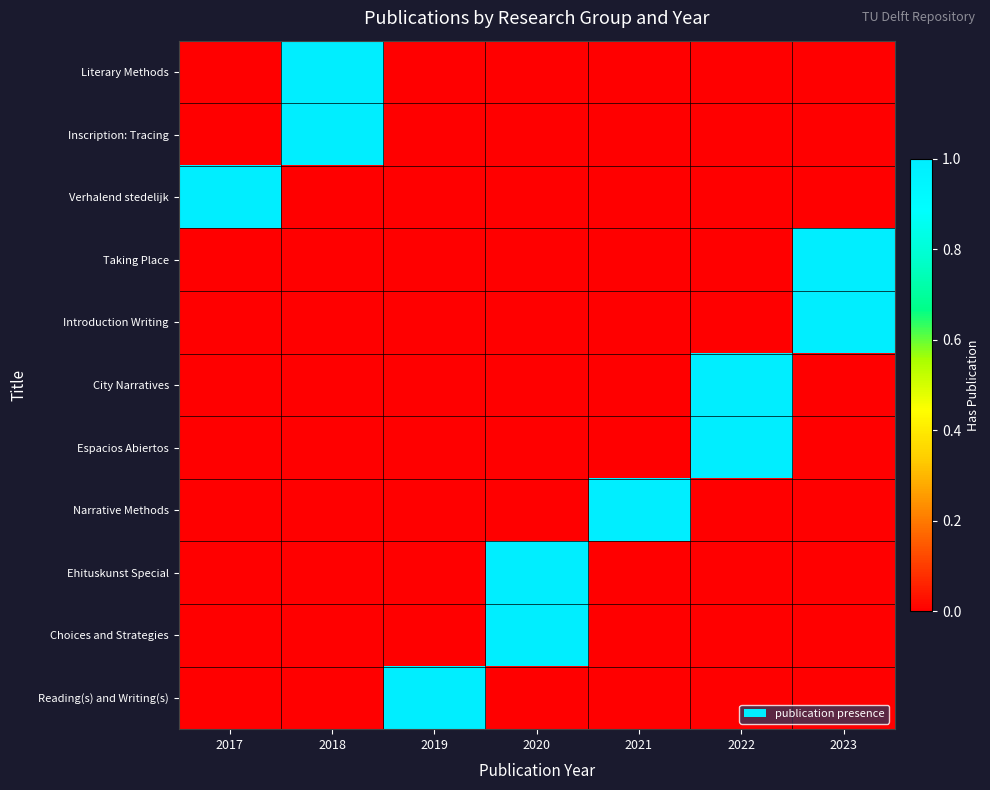

At which category is the sum across all series the highest?

2018